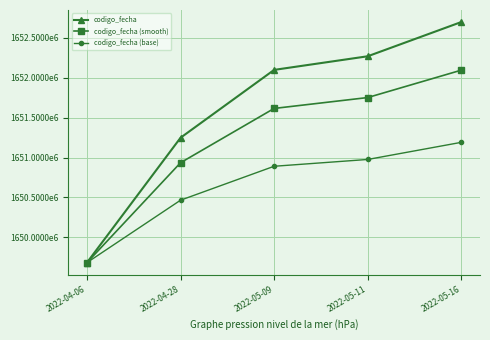

Where does the codigo_fecha series first go above 1652099573?

2022-05-11